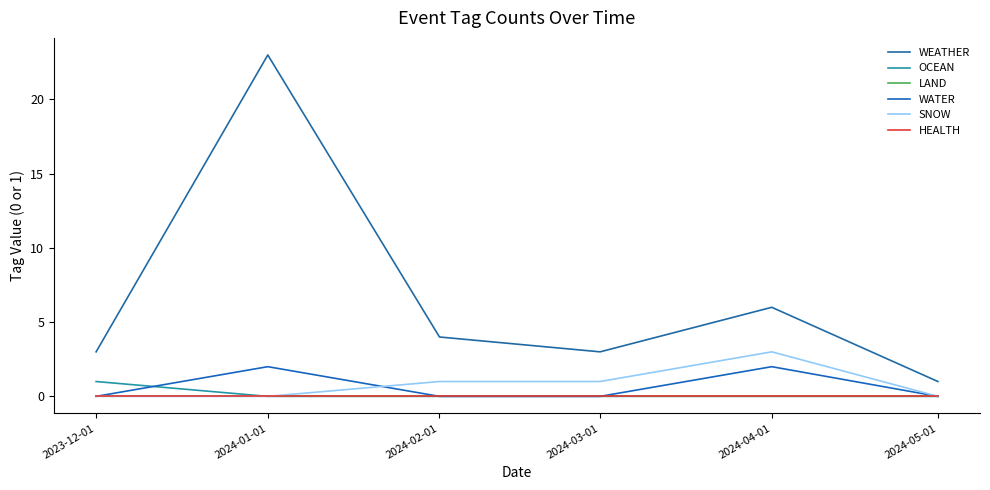

Reading left to right, transcribe all the data shown in this chart.

WEATHER: 3	23	4	3	6	1
OCEAN: 1	0	0	0	0	0
LAND: 0	0	0	0	0	0
WATER: 0	2	0	0	2	0
SNOW: 0	0	1	1	3	0
HEALTH: 0	0	0	0	0	0